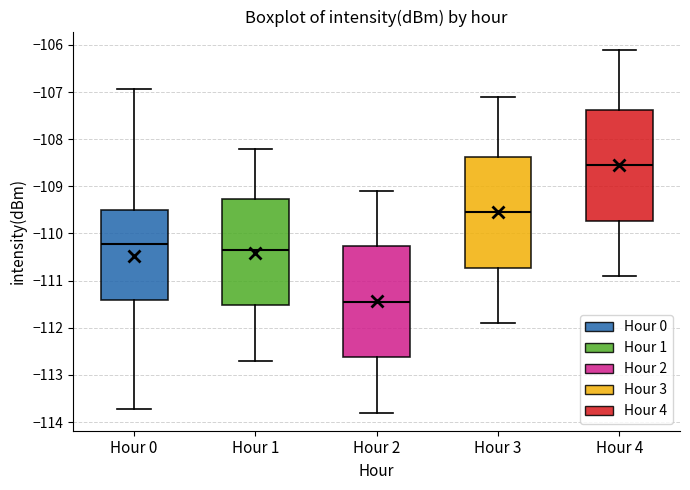

Reading left to right, transcribe this box plot: for each box, give where its median line is, the range the box spans, and where its two whiskers end, as read against the y-axis. The values are not printed on the chart, so give them approximately, as read against the axis.

Hour 0: median -110.2, box -111.4 to -109.5, whiskers -113.7 to -106.9
Hour 1: median -110.3, box -111.5 to -109.3, whiskers -112.7 to -108.2
Hour 2: median -111.4, box -112.6 to -110.3, whiskers -113.8 to -109.1
Hour 3: median -109.5, box -110.7 to -108.4, whiskers -111.9 to -107.1
Hour 4: median -108.5, box -109.7 to -107.4, whiskers -110.9 to -106.1